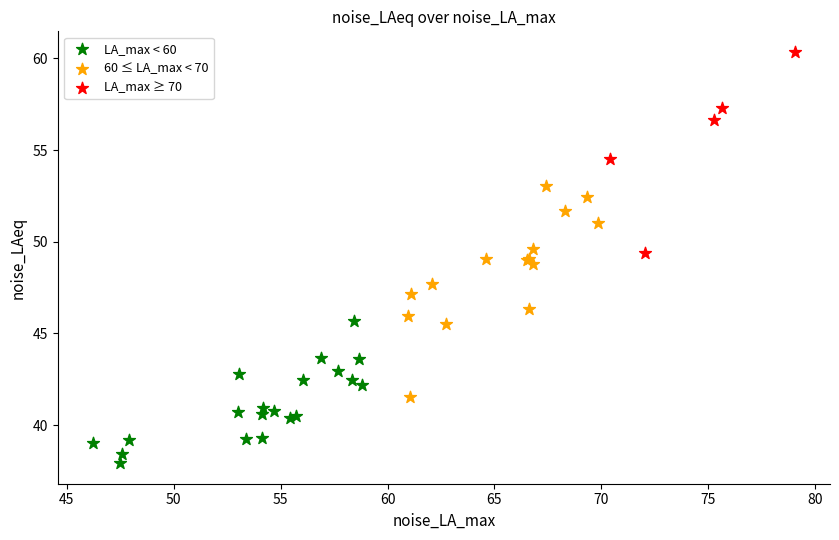

Which series reaches the maximum Y coordinate?

LA_max ≥ 70